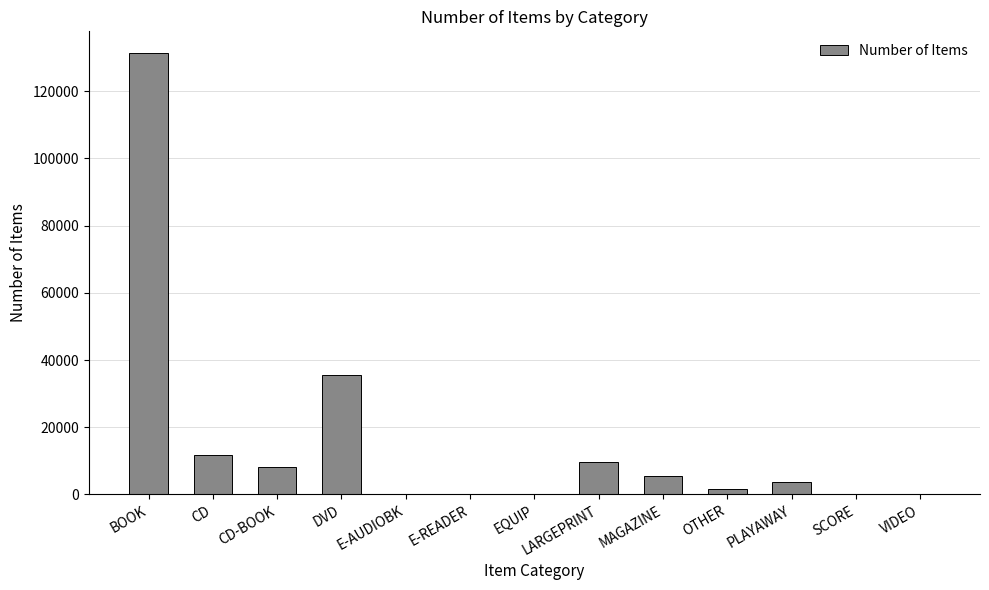

At which label is the value closest to 65603?

DVD